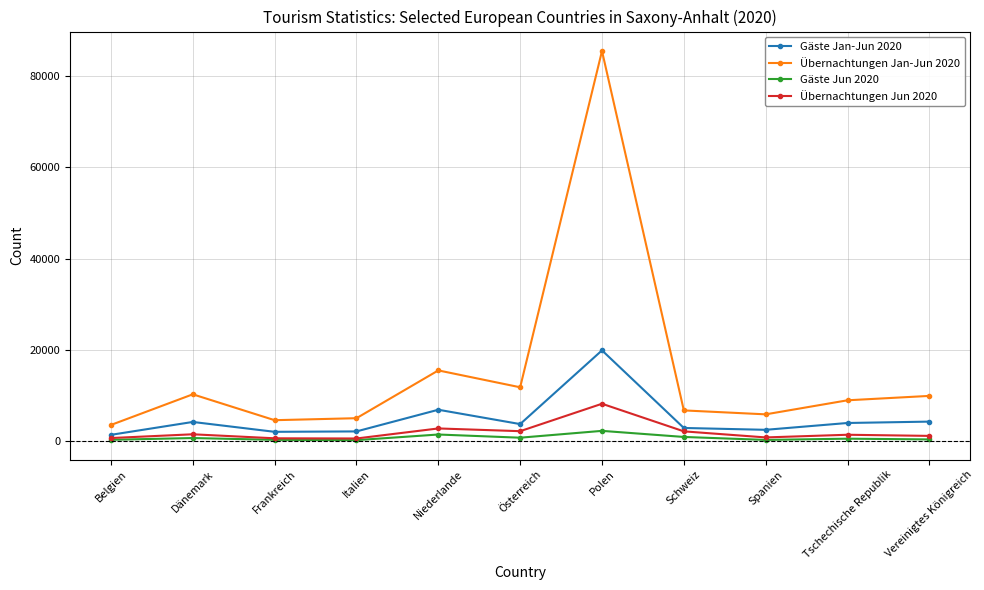

What is the greatest value displayed?

85491